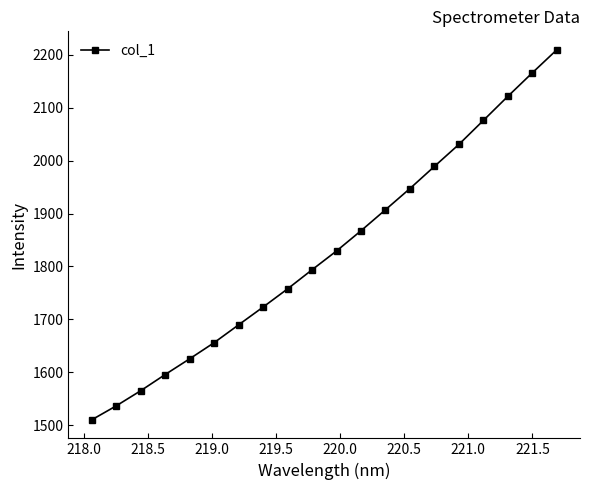

Reading left to right, extract all data points from this chart.

1510.0	1536.3	1565.0	1595.6	1625.3	1655.8	1689.6	1723.1	1757.5	1793.6	1829.2	1867.4	1907.1	1947.2	1989.1	2030.6	2075.9	2121.4	2165.8	2209.4